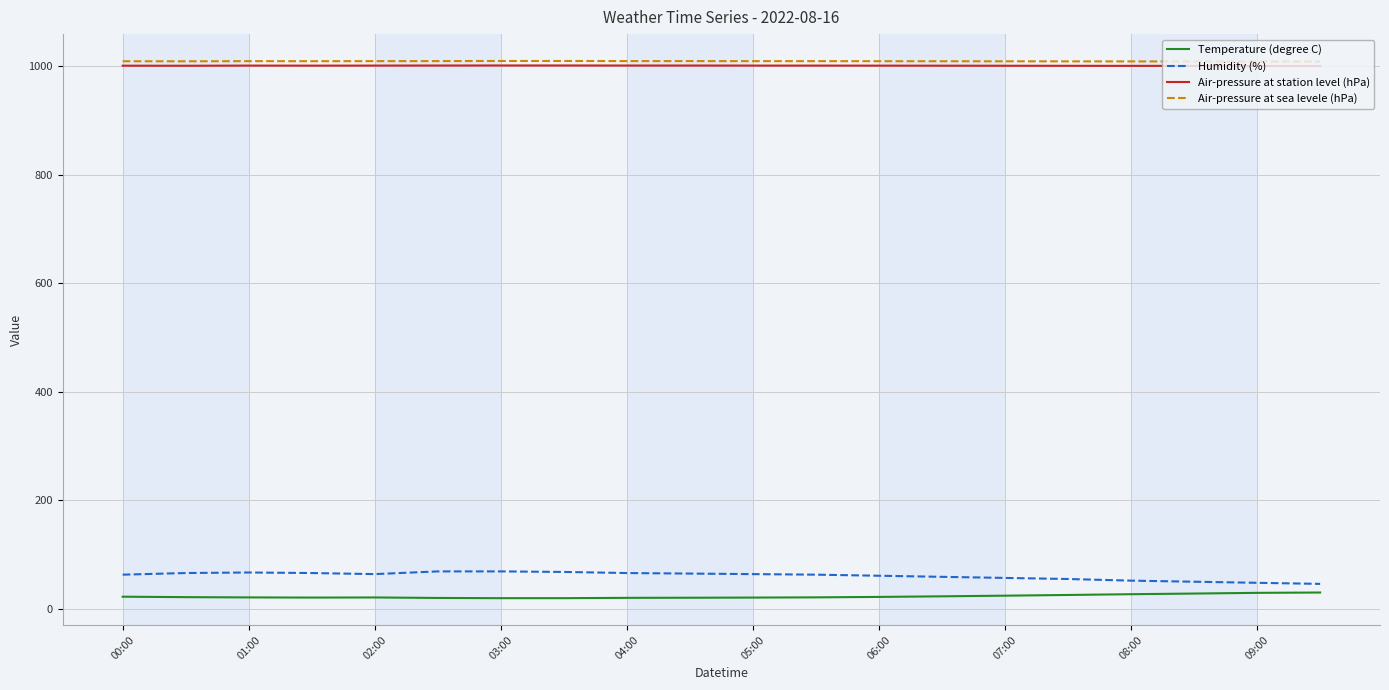

True or false: Humidity (%) and Air-pressure at station level (hPa) intersect in this chart.

False